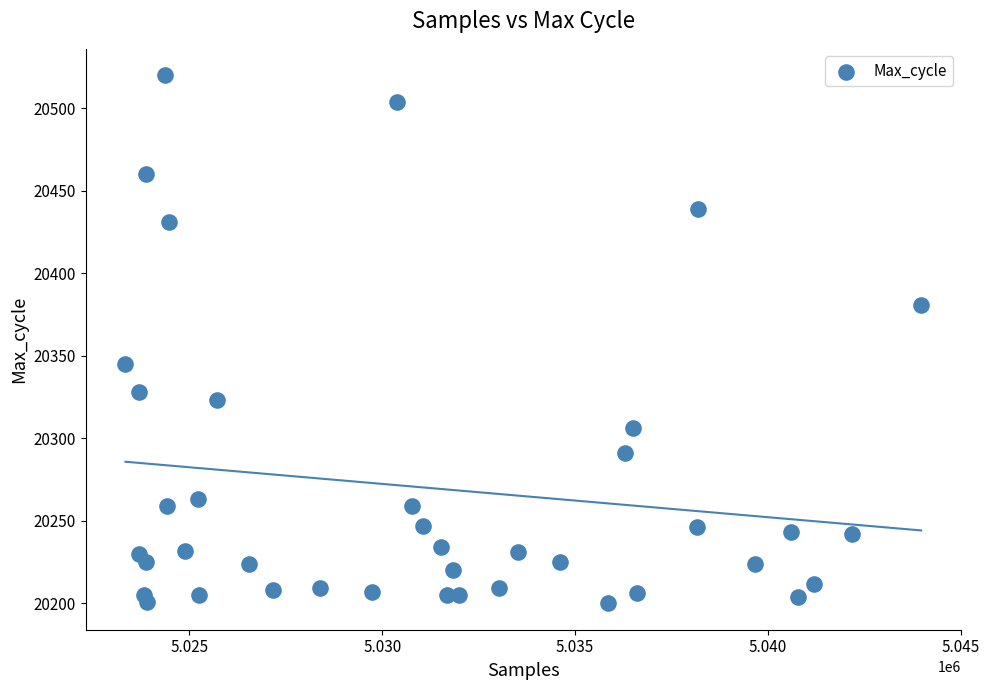

What is the range of Y values (max minus min)?

320